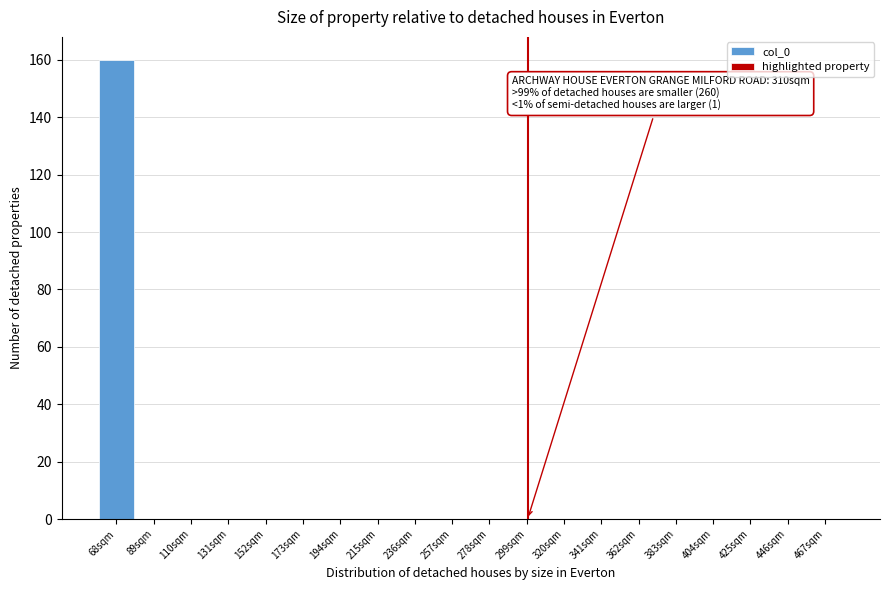

Reading left to right, extract all data points from this chart.

68sqm=160	89sqm=0	110sqm=0	131sqm=0	152sqm=0	173sqm=0	194sqm=0	215sqm=0	236sqm=0	257sqm=0	278sqm=0	299sqm=0	320sqm=0	341sqm=0	362sqm=0	383sqm=0	404sqm=0	425sqm=0	446sqm=0	467sqm=0